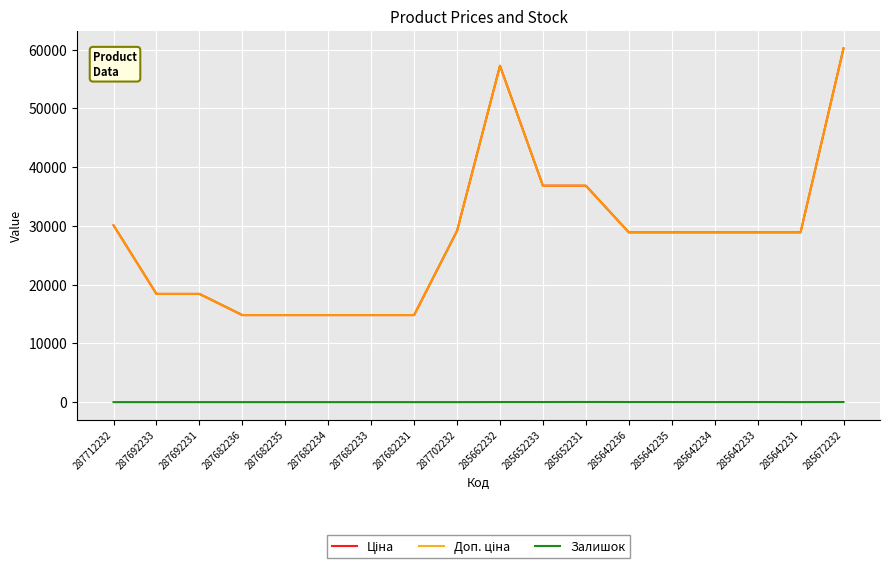

True or false: Доп. ціна has more than 2 points higher than both neighbors.

False